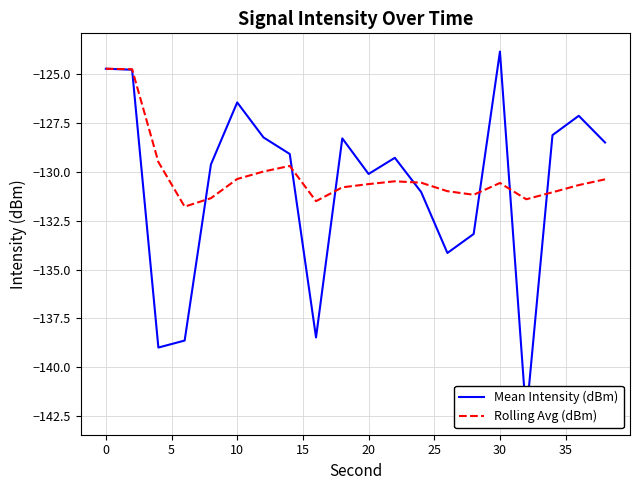

What is the minimum value for Rolling Avg (dBm)?

-131.8